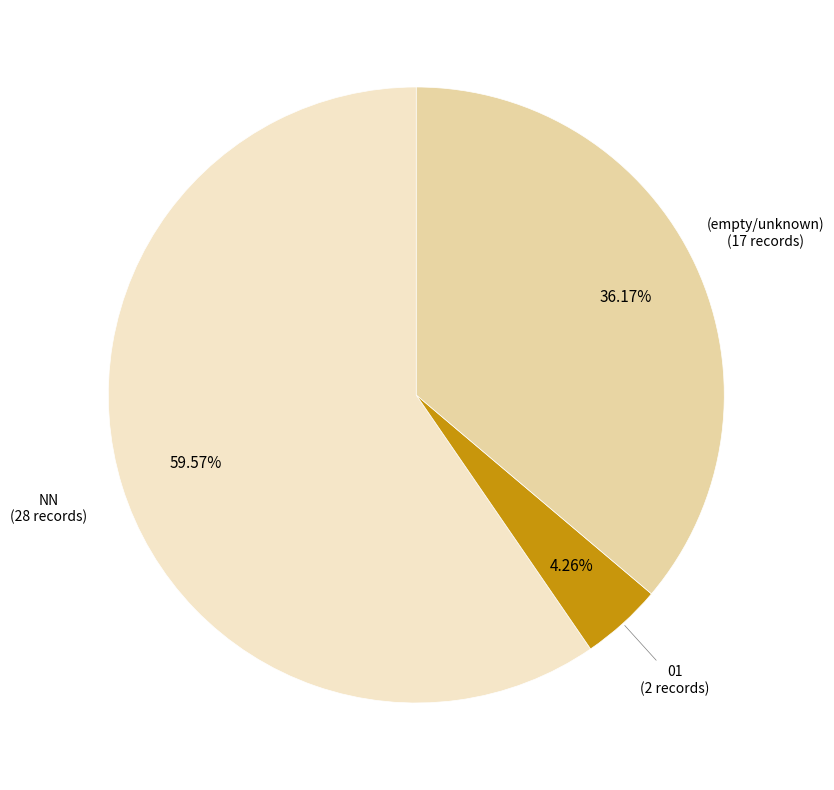

Is there a majority slice in this chart?

Yes